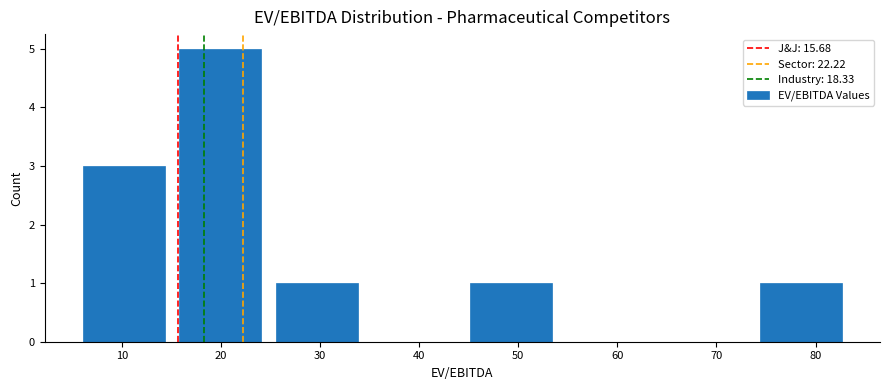

Over which range of the x-axis is the bar tallest?

16 to 26